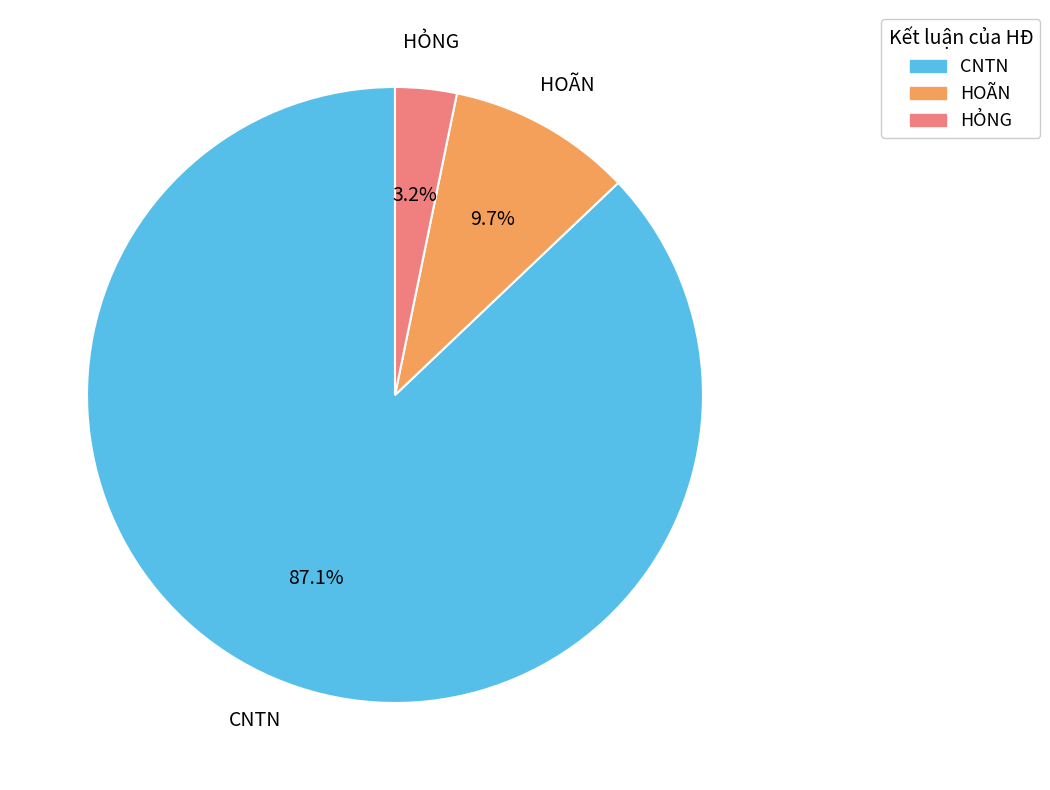

What percentage is NOT represented by HỎNG?

96.8%